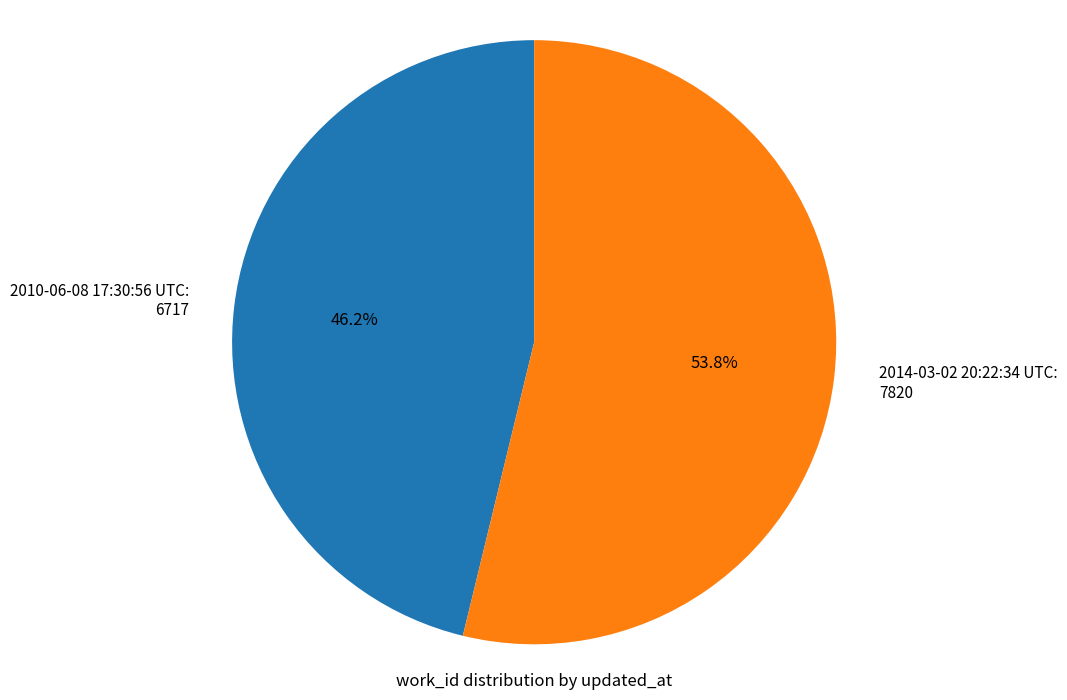

To the nearest percent, what percentage of the pie is 2014-03-02 20:22:34 UTC?

54%